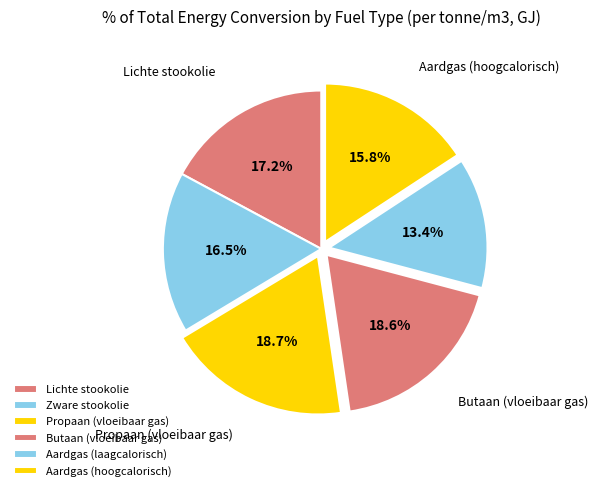

What portion of the pie excludes Propaan (vloeibaar gas)?

81.3%